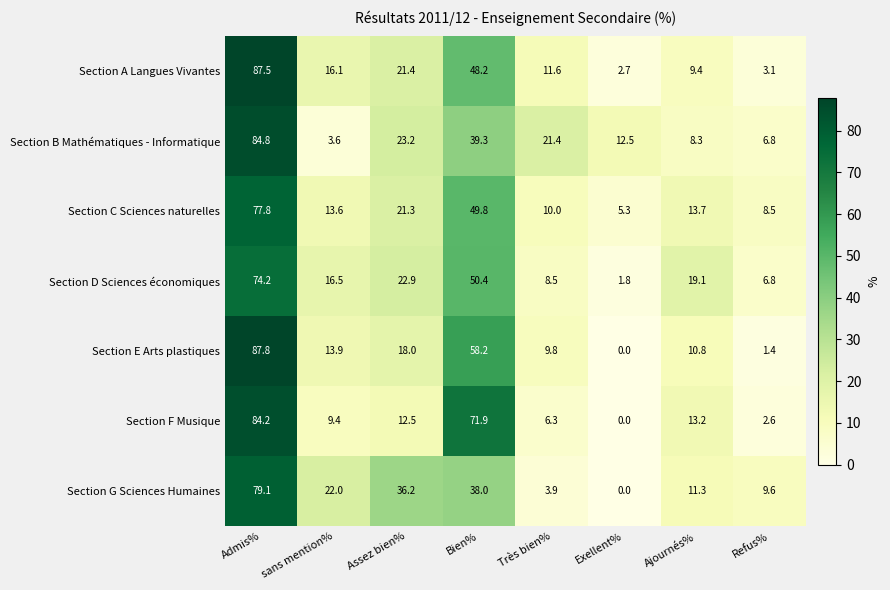

Between Admis% and sans mention%, which series saw the biggest shift?

Section B Mathématiques - Informatique